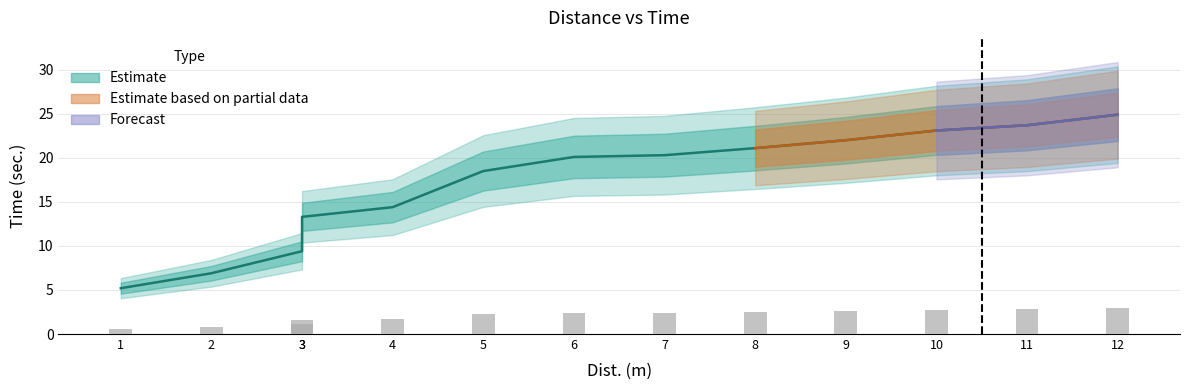

What is the change in value from 4 to 8?

+6.7